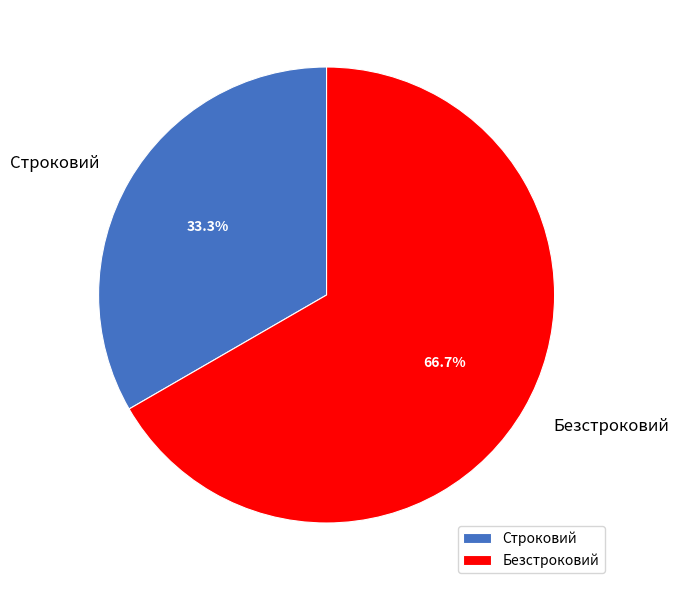

How many segments does this pie chart have?

2